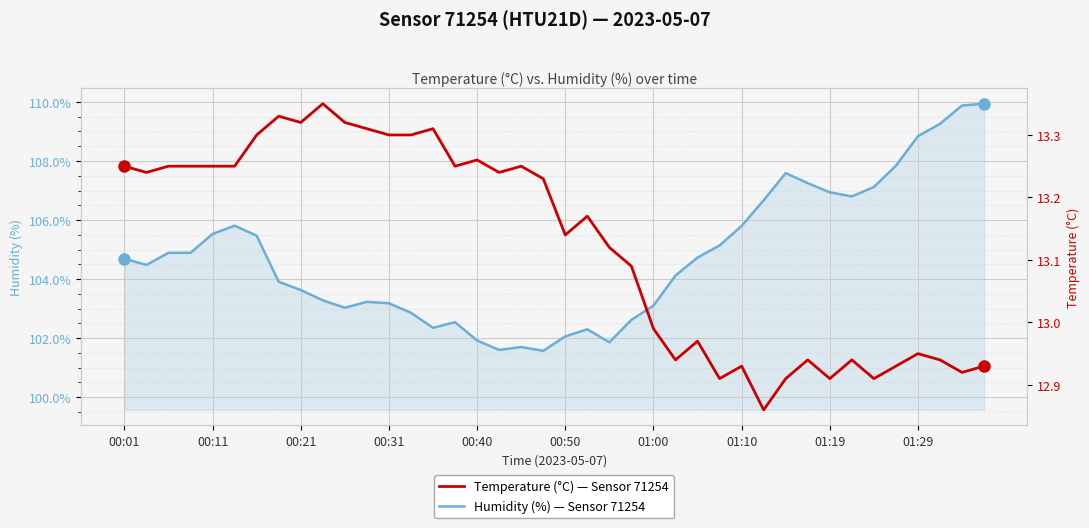

True or false: Temperature (°C) — Sensor 71254 and Humidity (%) — Sensor 71254 intersect in this chart.

False